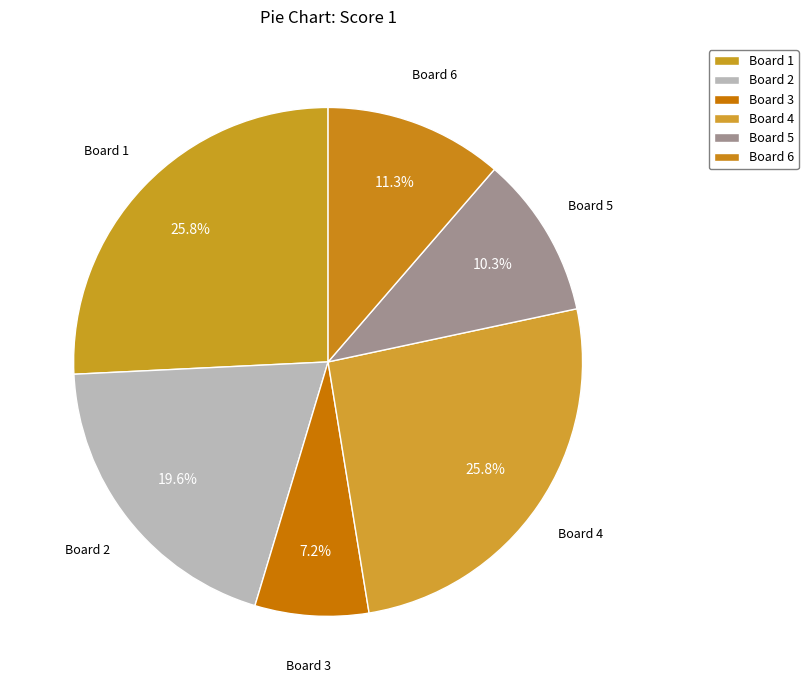

Is there any slice that represents more than half of the pie?

No